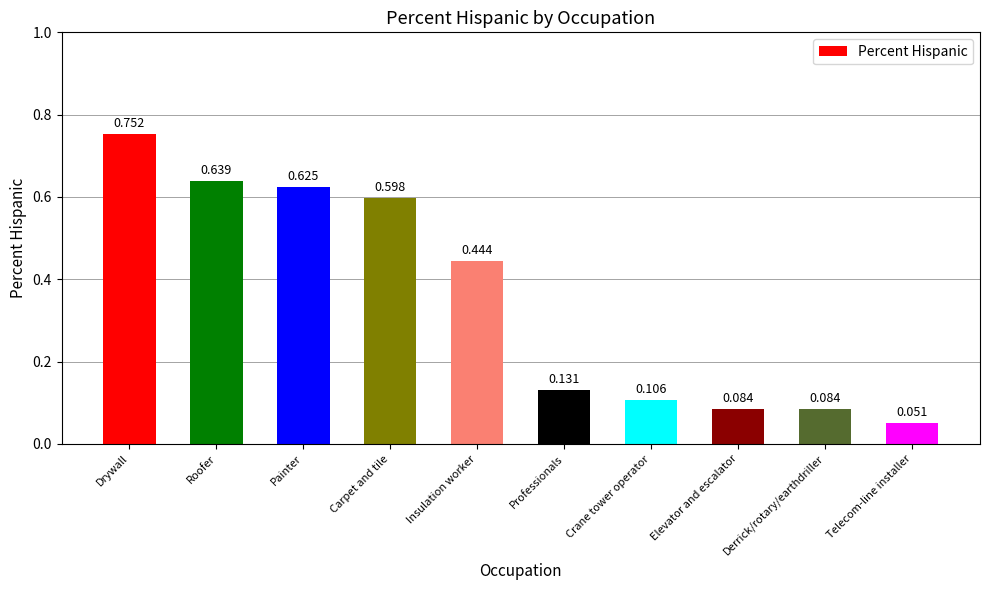

At which label is the value closest to 0?

Telecom-line installer